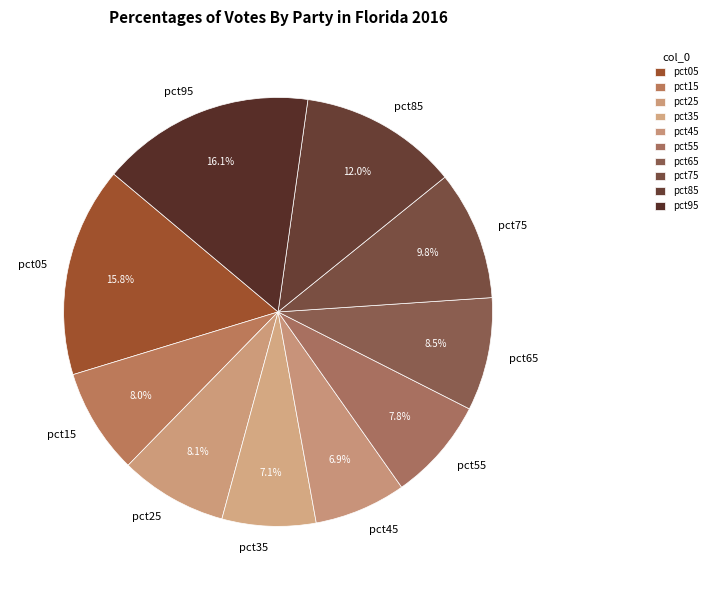

What percentage is NOT represented by pct35?

92.9%